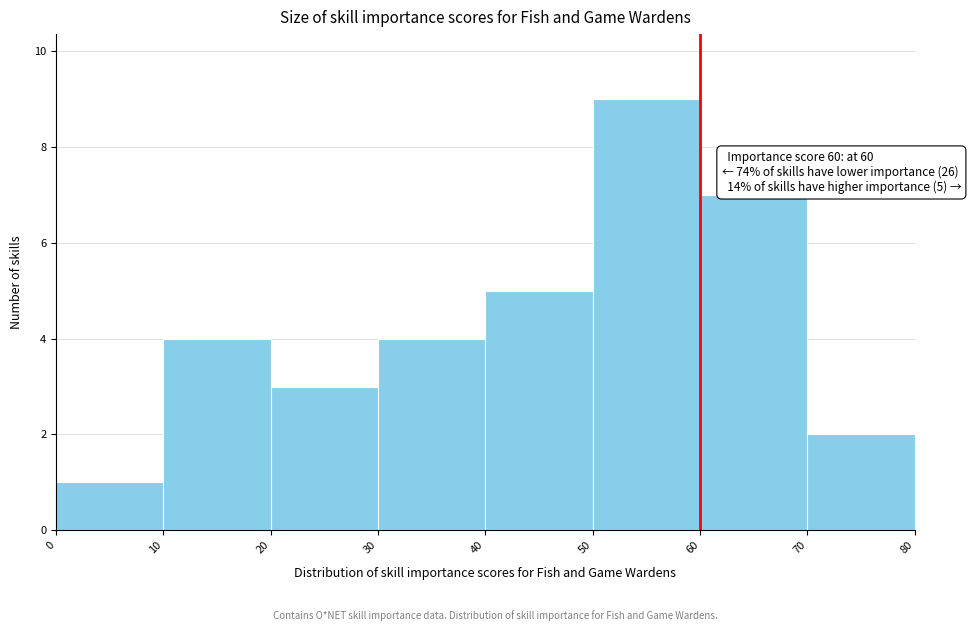

Which range on the x-axis has the tallest bar?

50 to 60